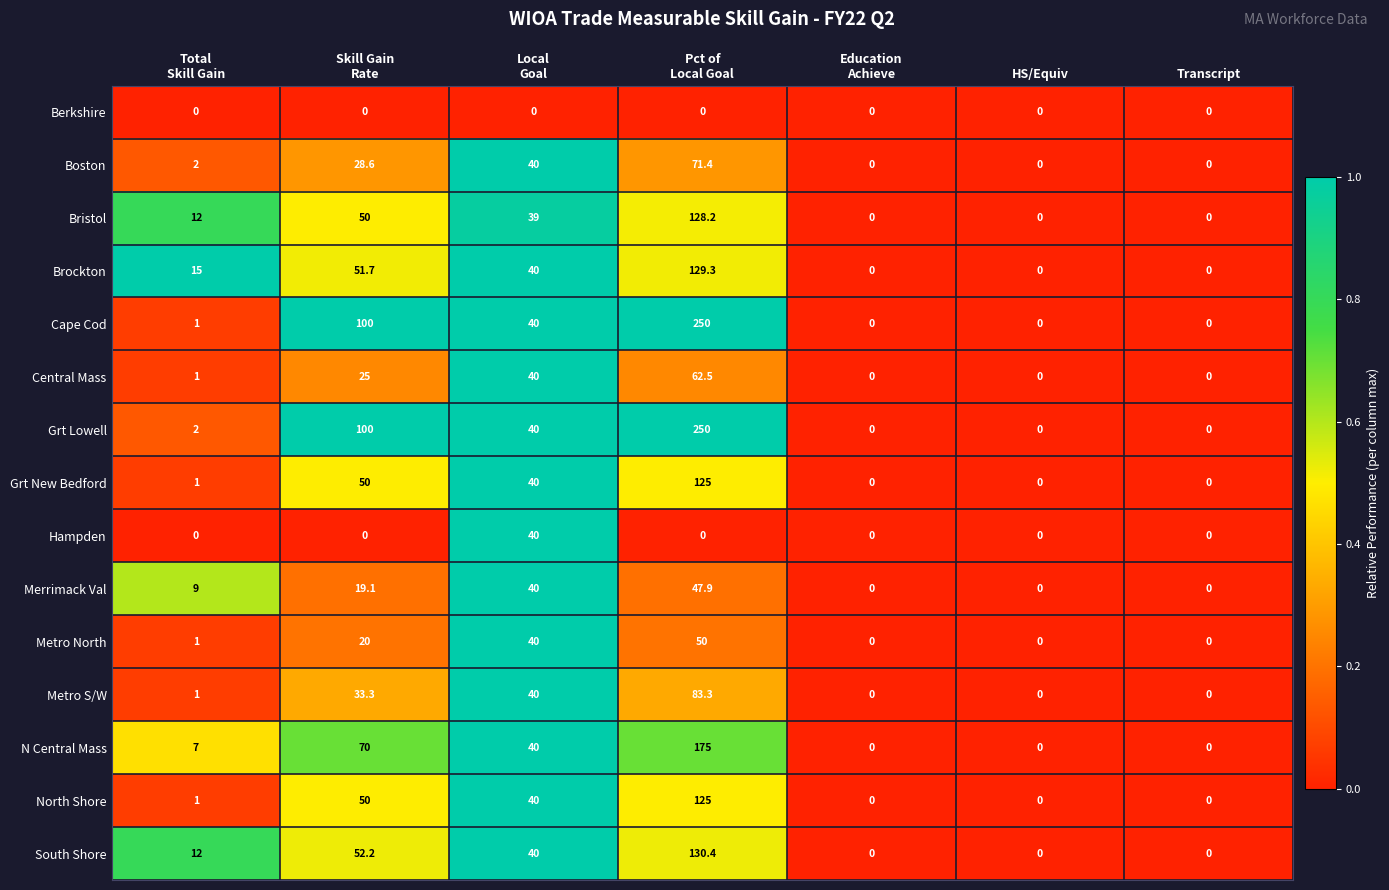

The Boston series shows 0.0 at Transcript. True or false?

True